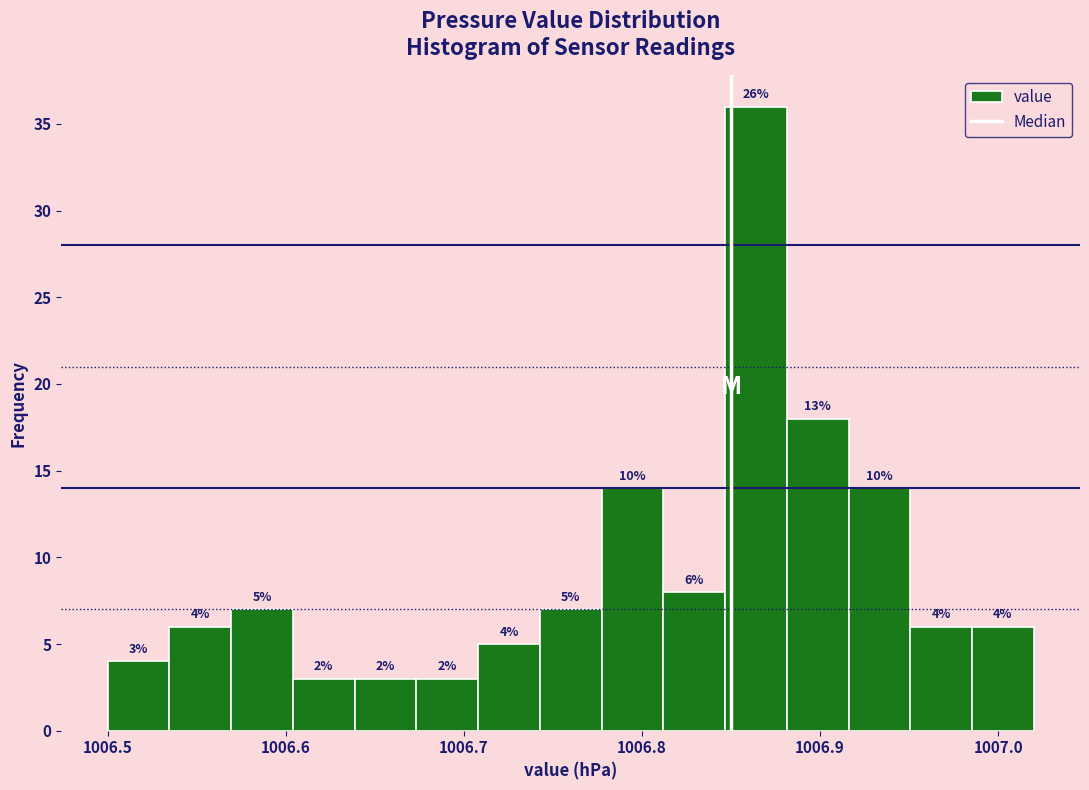

Around what value on the x-axis is the tallest bar? Give the approximate position of its centre, as read against the axis.

1006.86